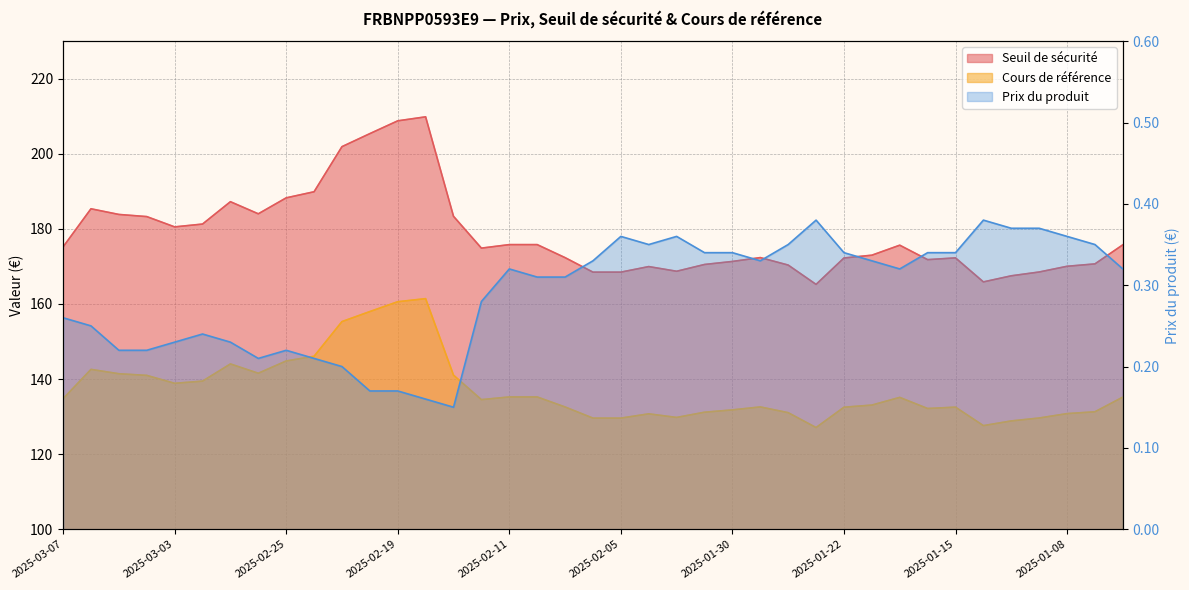

What are all the series names shown in the legend?

Seuil de sécurité, Cours de référence, Prix du produit